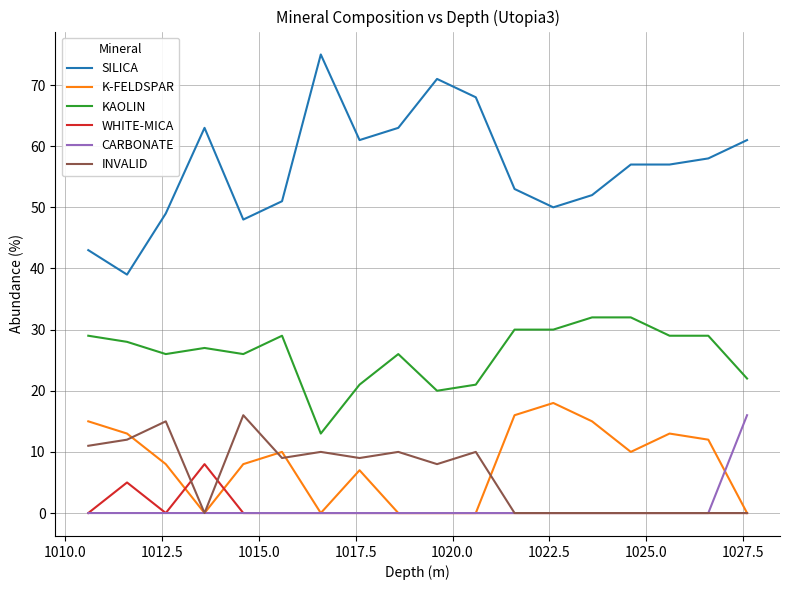

True or false: CARBONATE and KAOLIN cross at least once.

False